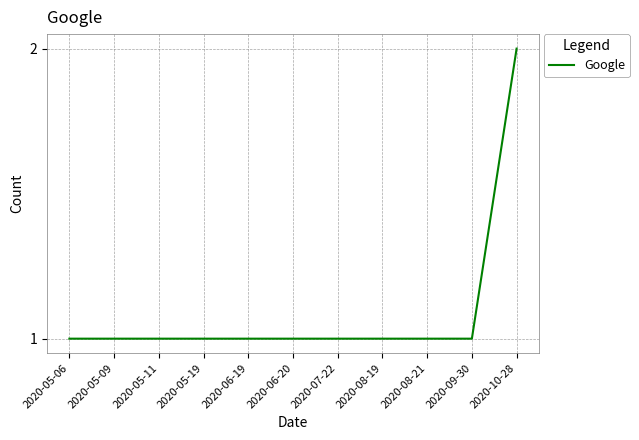

Reading left to right, list all the values displayed in this chart.

1	1	1	1	1	1	1	1	1	1	2